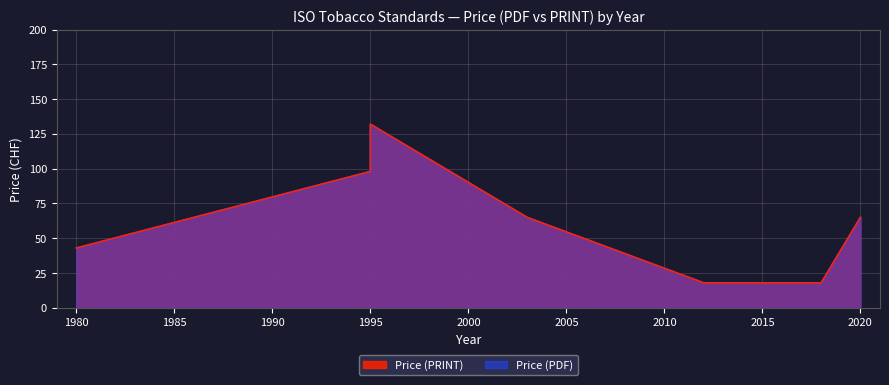

Is the value of Price (PRINT) at 2018 greater than the value of Price (PDF) at 1995?

No